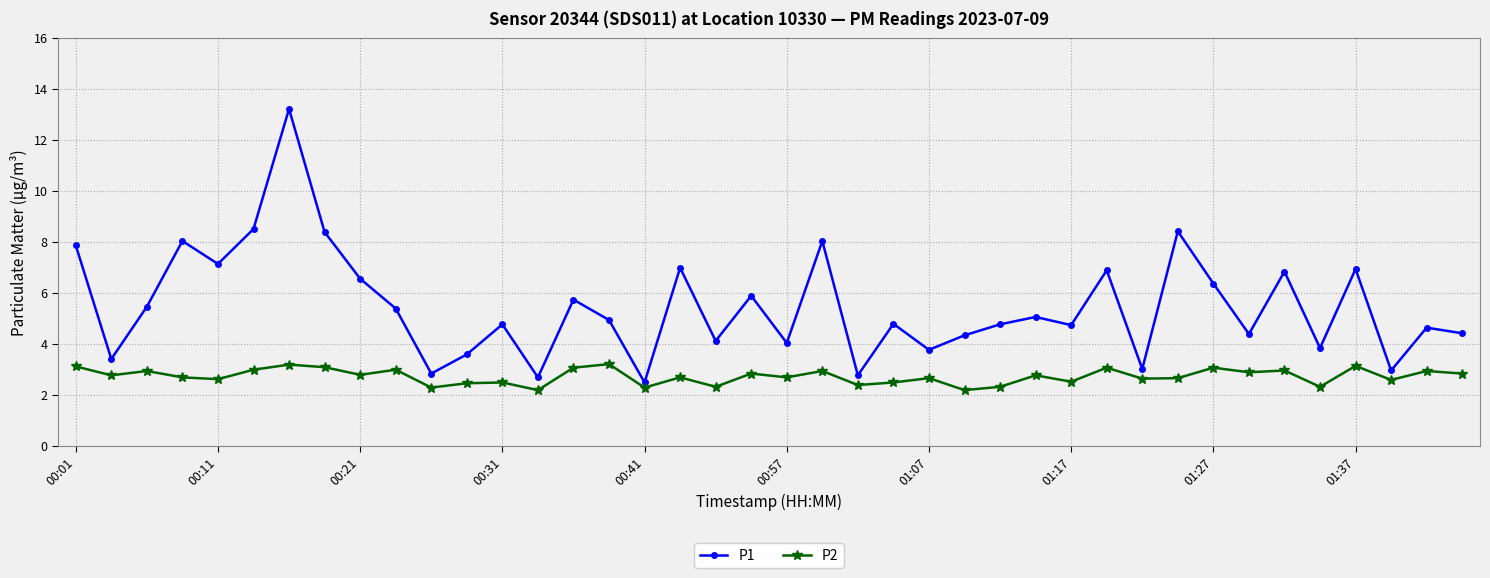

Rank the series by their average value, from lowest to highest.

P2, P1